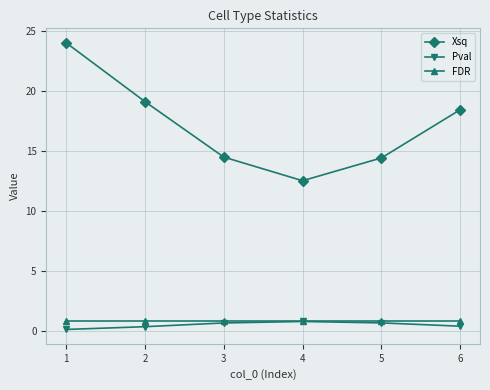

What is the lowest value of the Pval series?

0.2